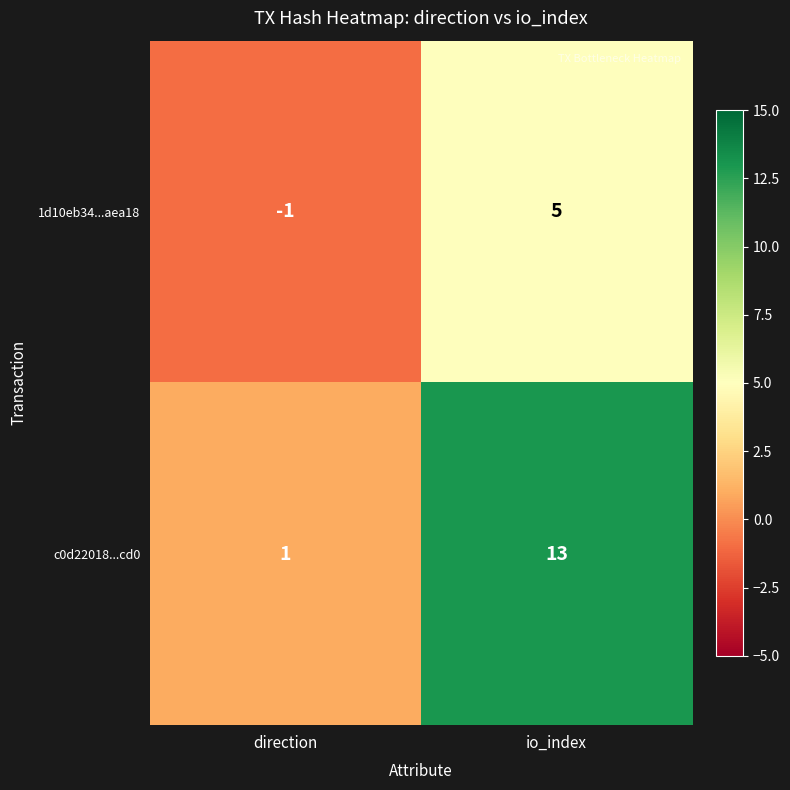

Between direction and io_index, which series saw the biggest shift?

c0d22018...cd0